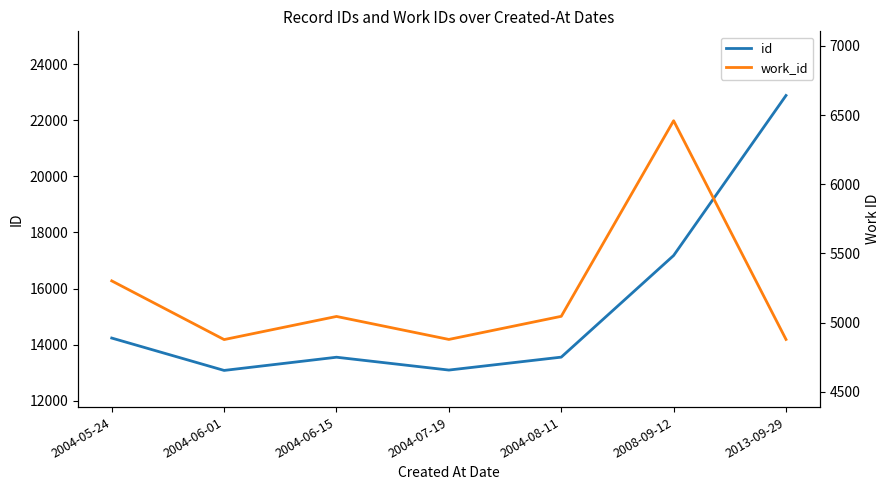

How many lines are shown in the chart?

3